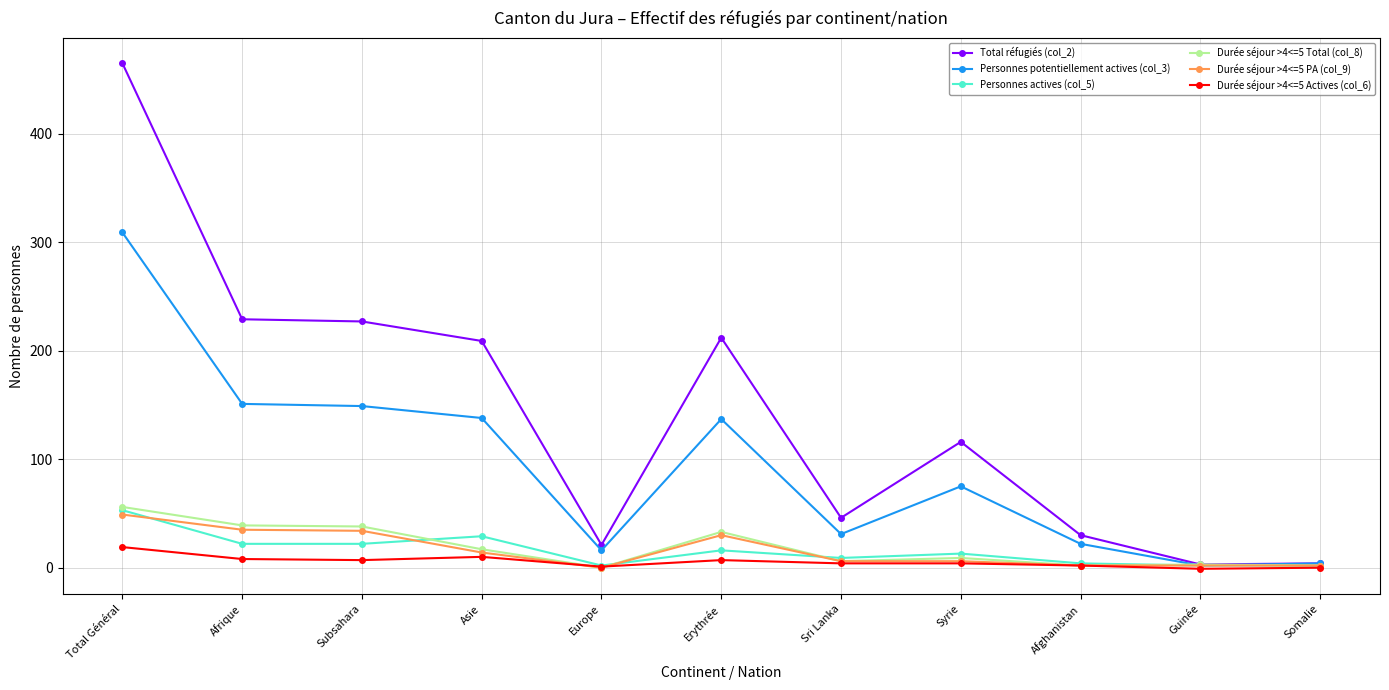

What is the difference between the Durée séjour >4<=5 Total (col_8) values at Somalie and Asie?

15